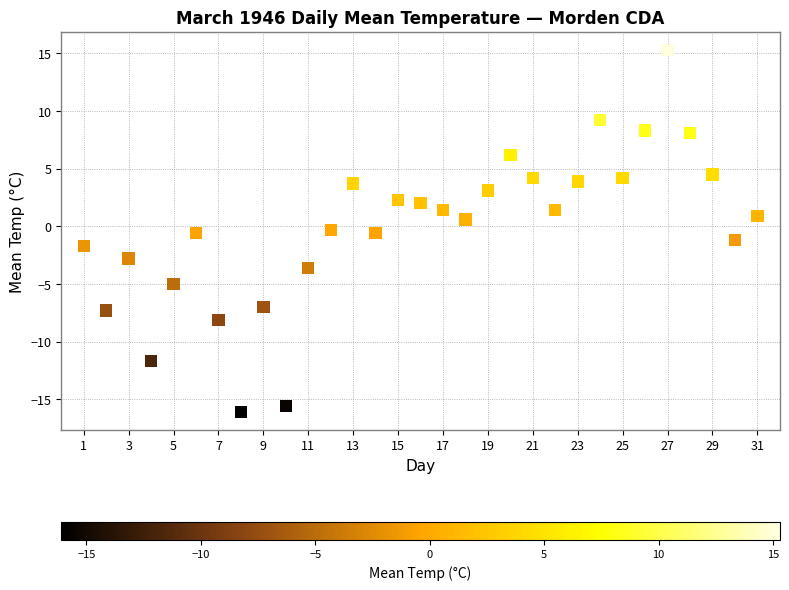

What is the range of X values (max minus min)?

30.0